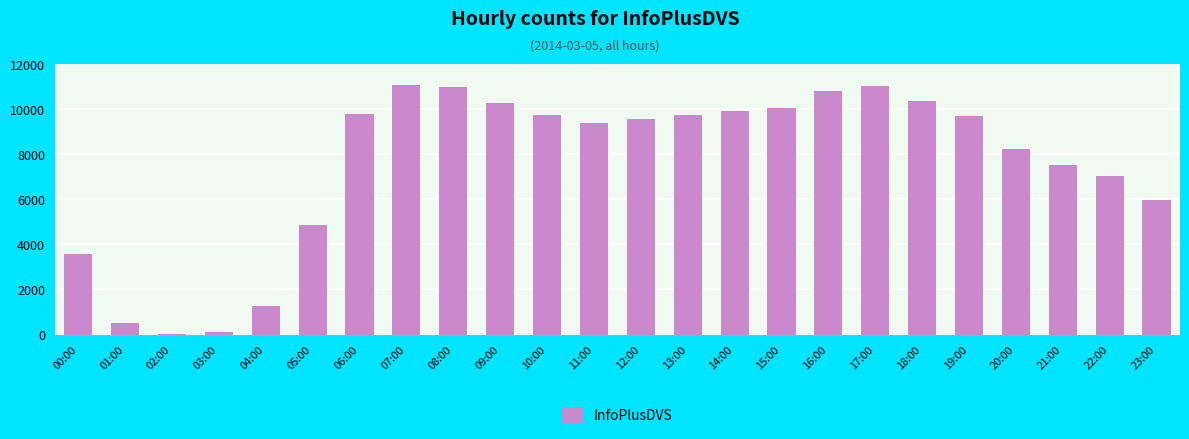

What is the maximum value shown in the chart?

11080